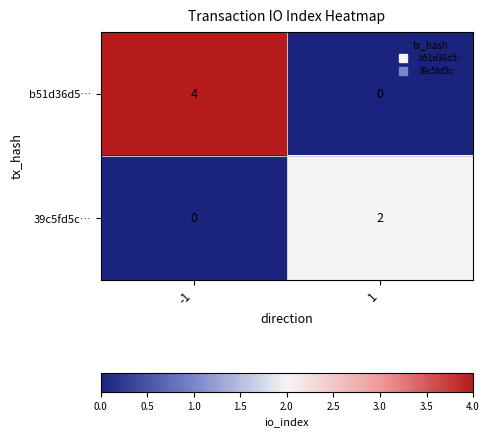

Rank the series at 1 from lowest to highest value.

b51d36d5…, 39c5fd5c…